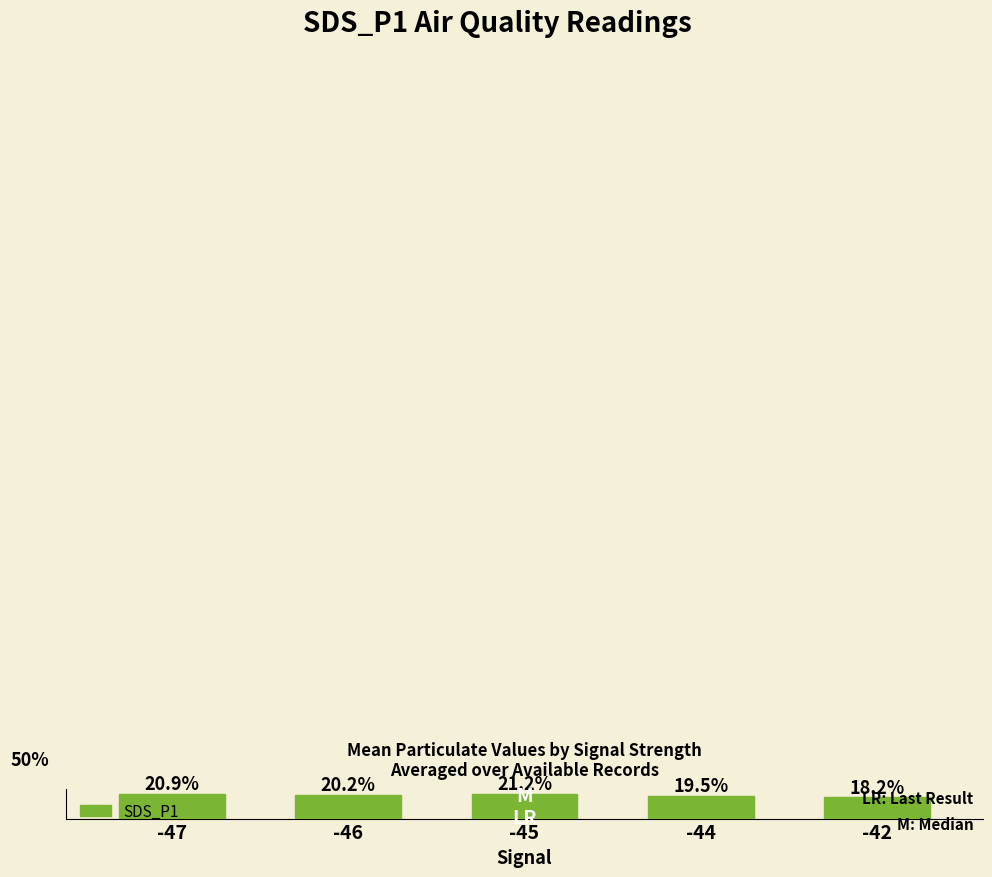

List the labels in order of value, smallest first.

-42, -44, -46, -47, -45